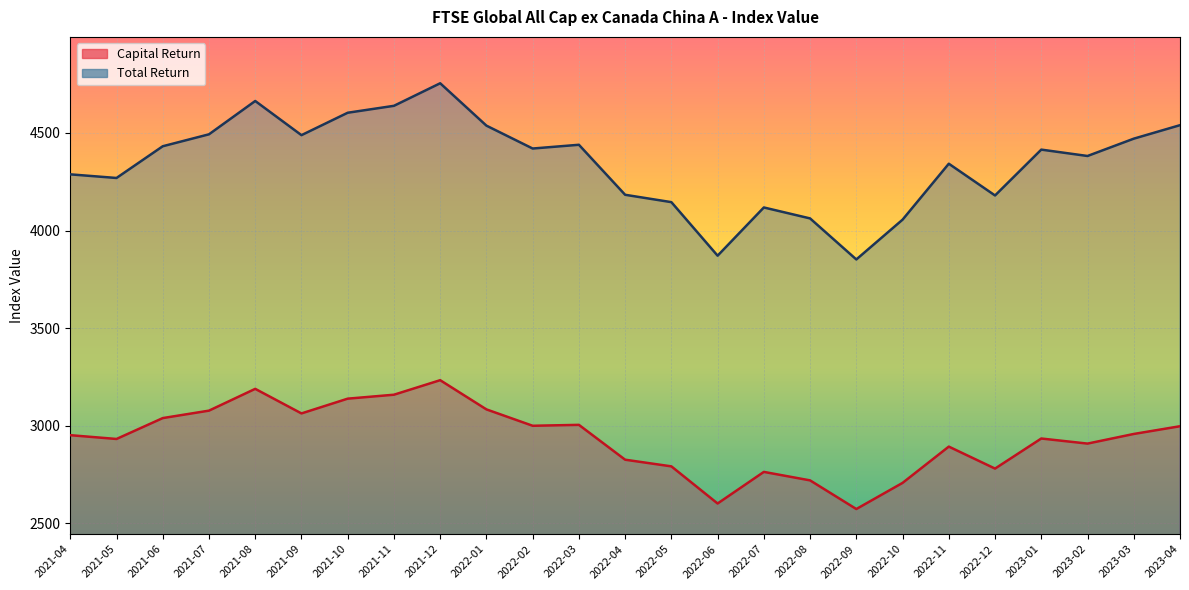

Read the Capital Return value at 2022-03.

3003.8